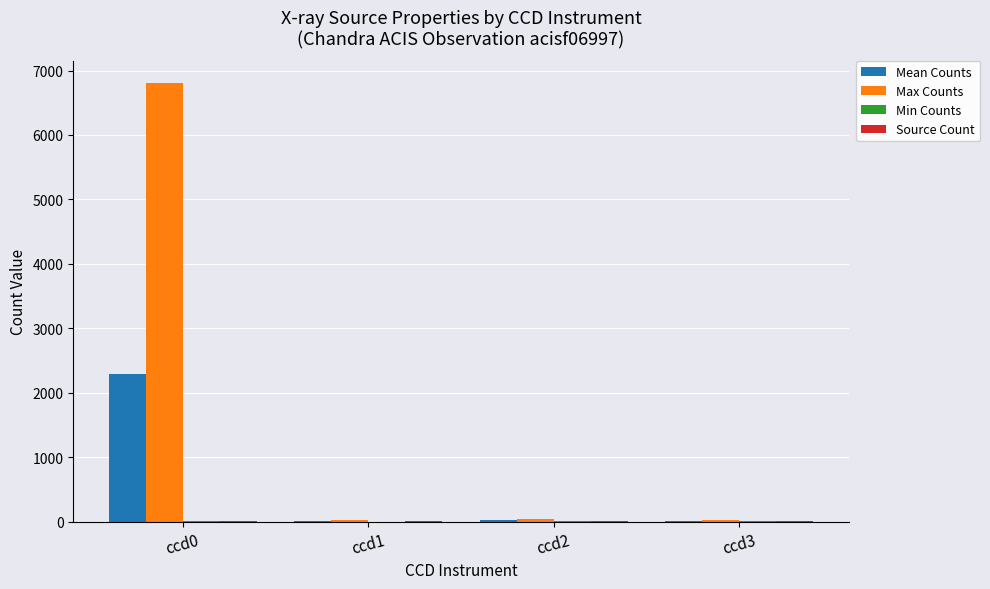

Are the bars horizontal?

No